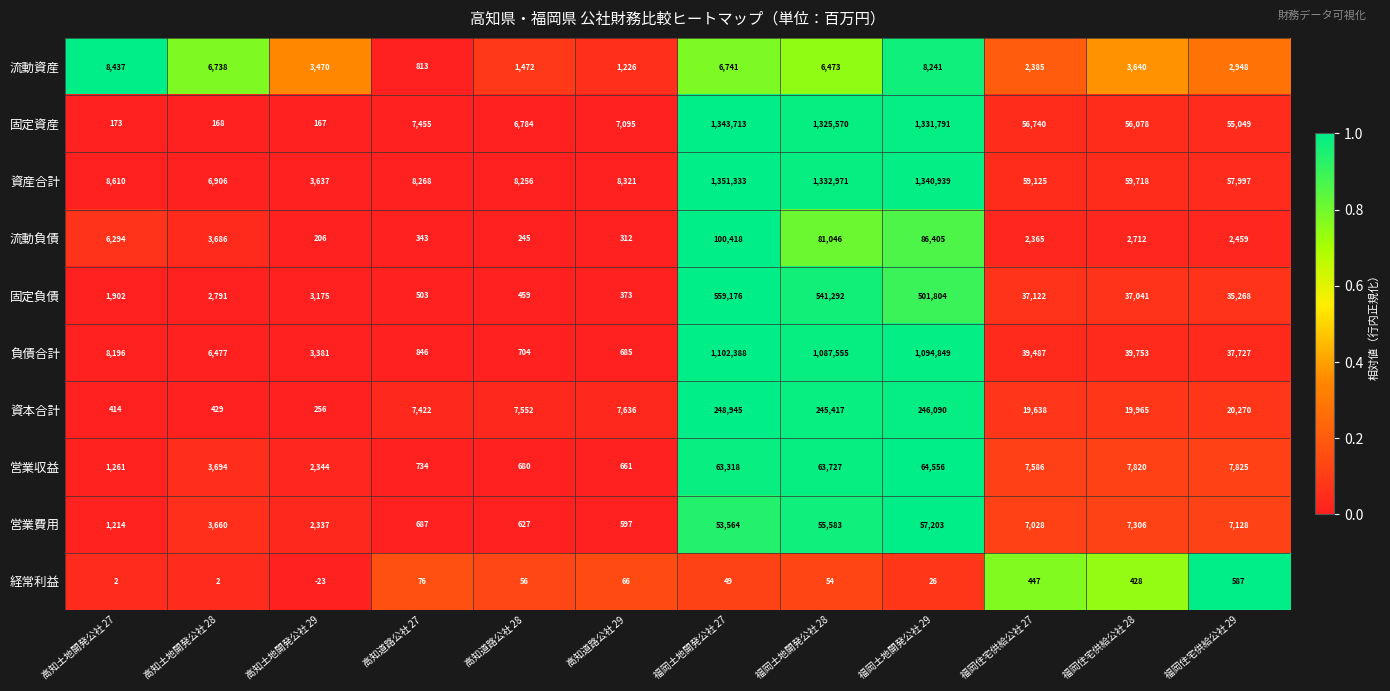

Where does the 営業収益 series first go above 7586?

福岡土地開発公社 27